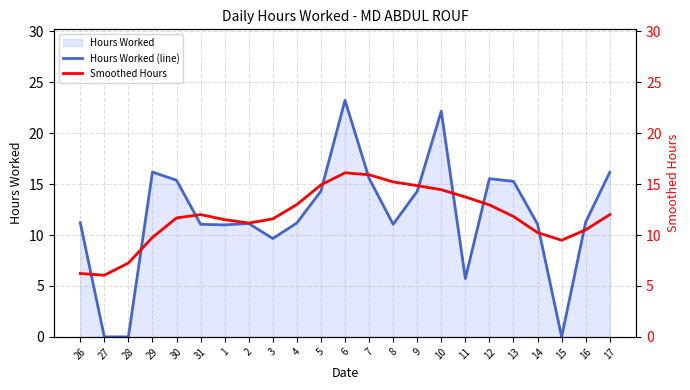

Where is the first local maximum for Smoothed Hours?

31